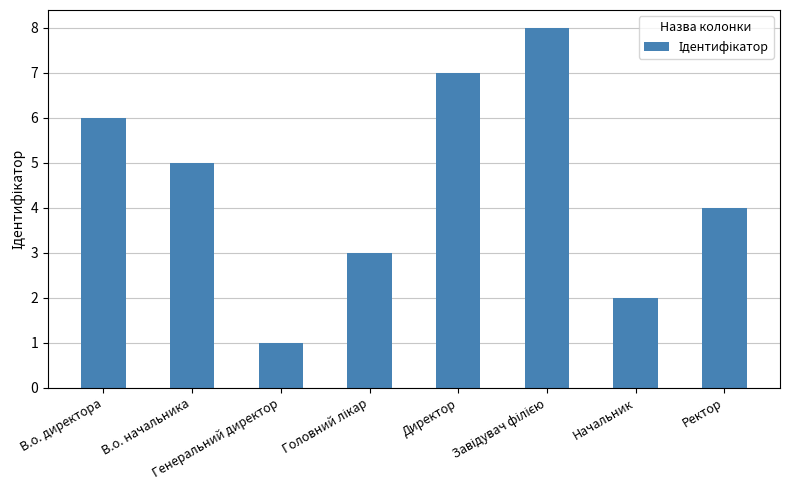

What is the difference between the second highest and second lowest values?

5